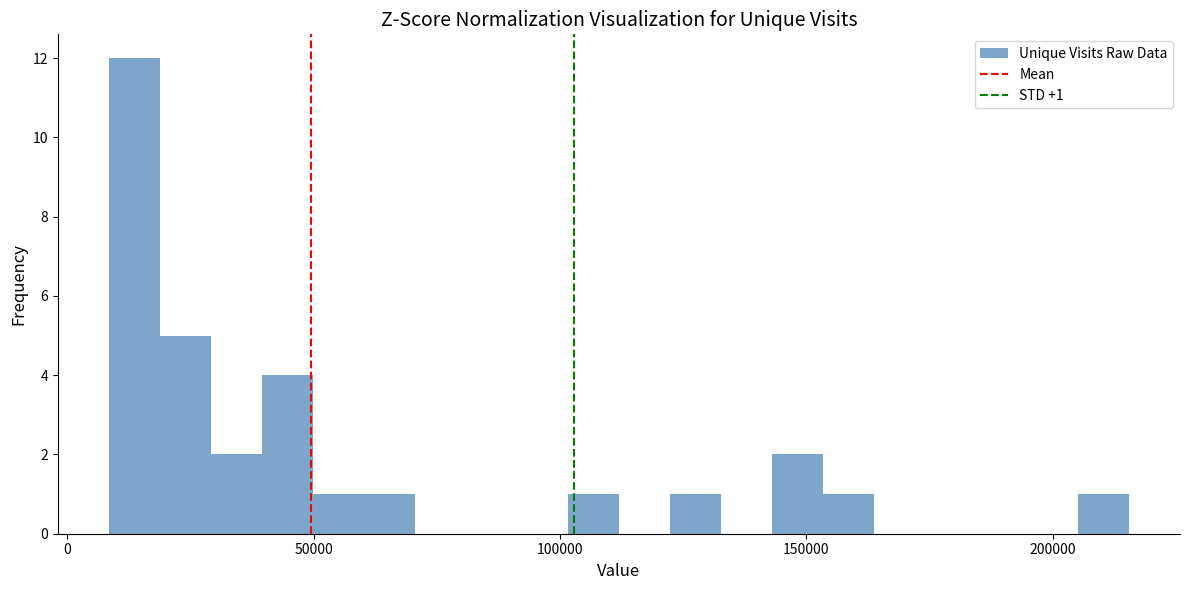

Read against the x-axis, roughly where is the centre of the tallest bar?

15000